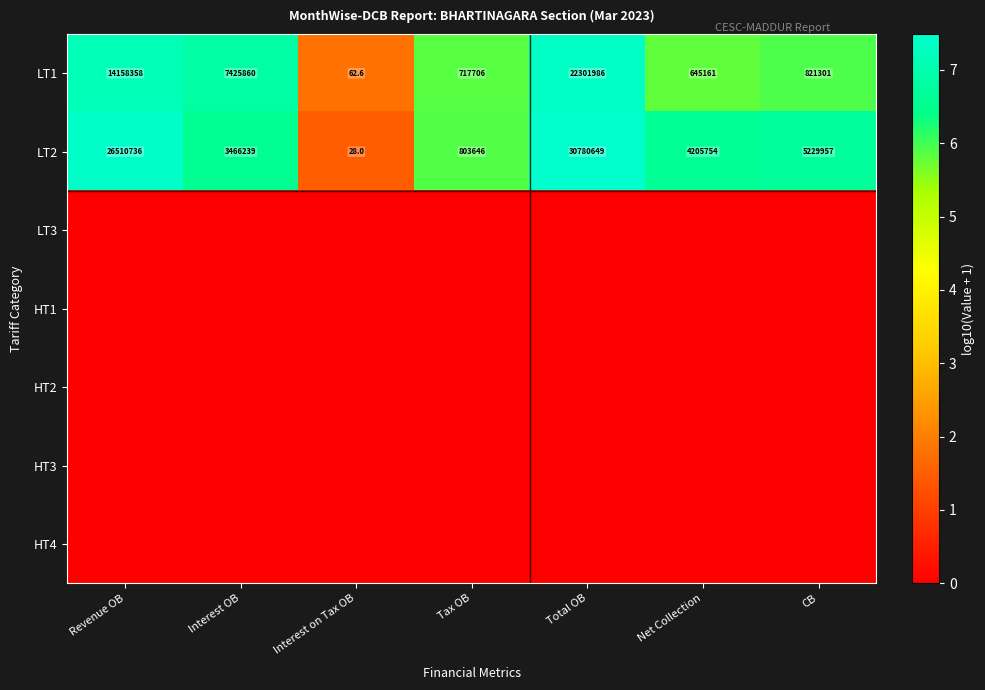

What is the sum of the LT2 values at CB and Interest OB?

8696196.0